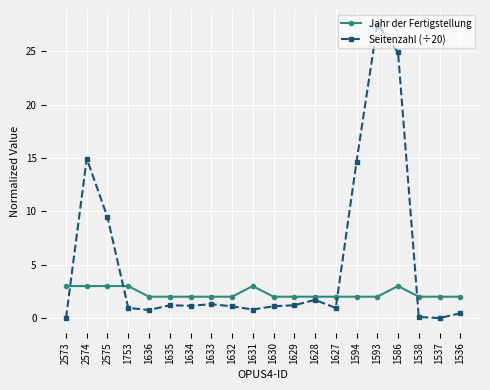

What is the label of the 4th point from the left?

1753